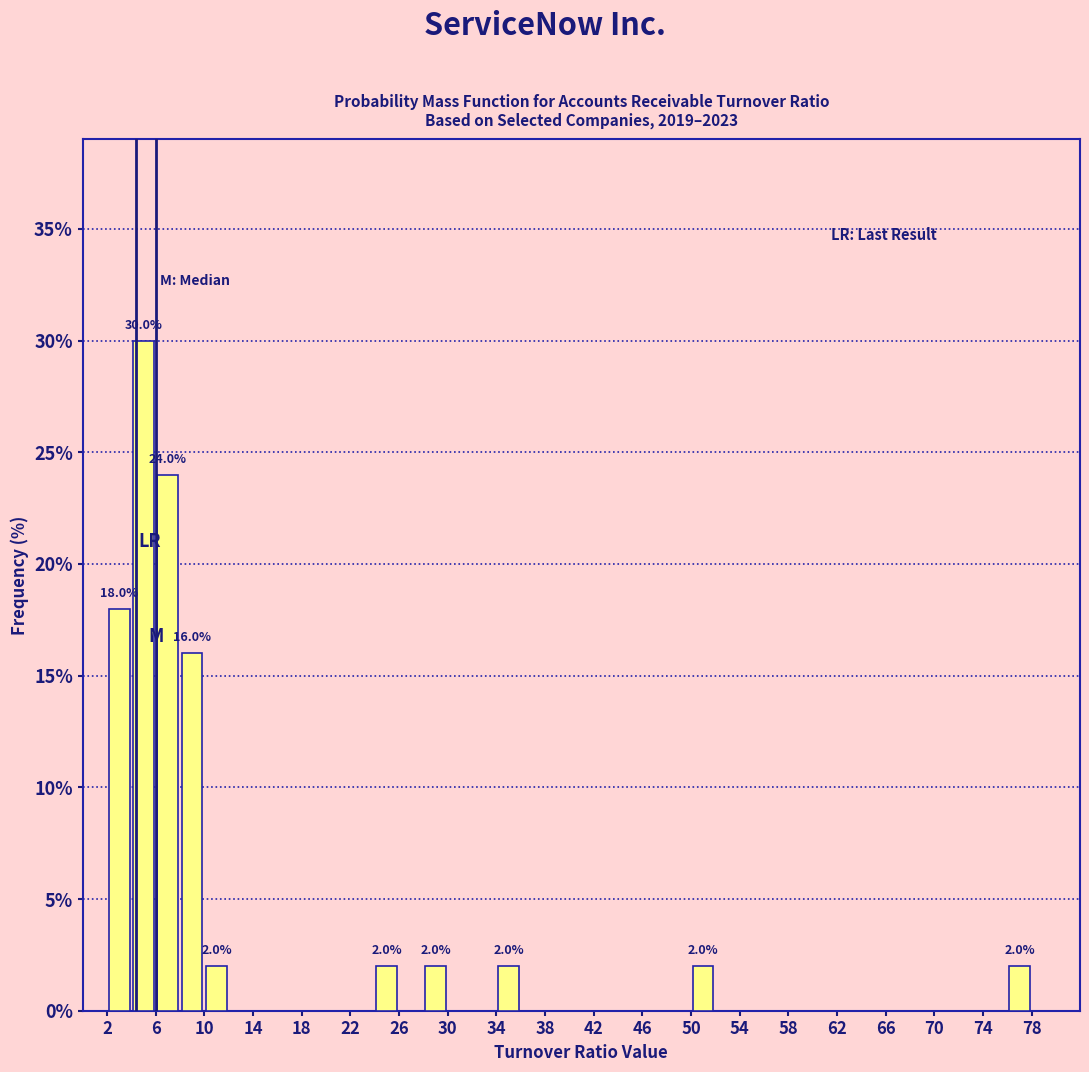

Over which range of the x-axis is the bar tallest?

4 to 6